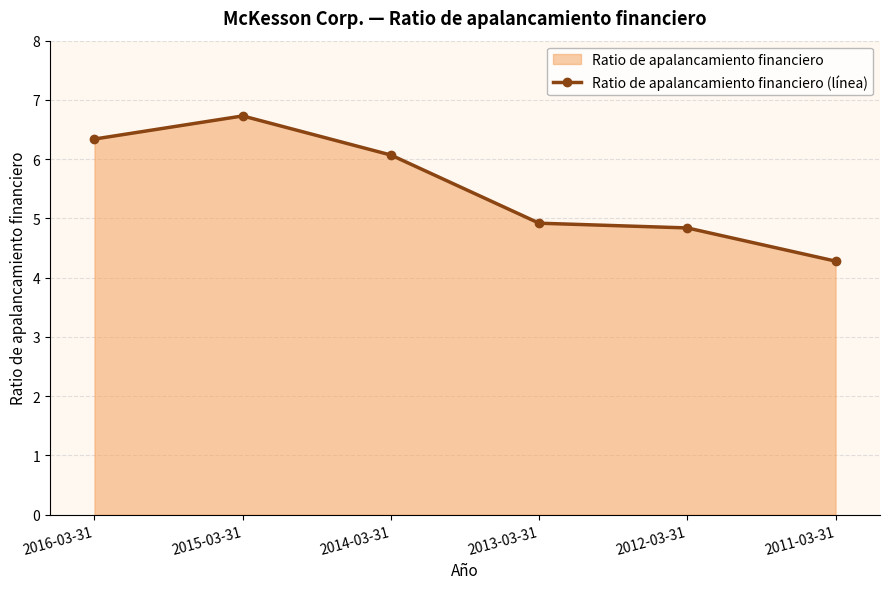

Which has a higher value, 2013-03-31 or 2011-03-31?

2013-03-31